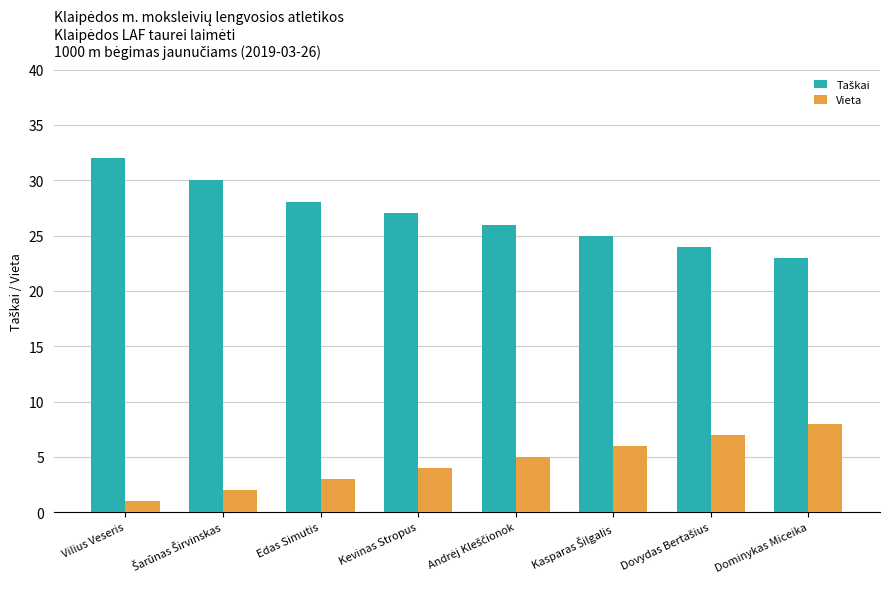

At which category does the chart reach its peak across all series?

Vilius Veseris